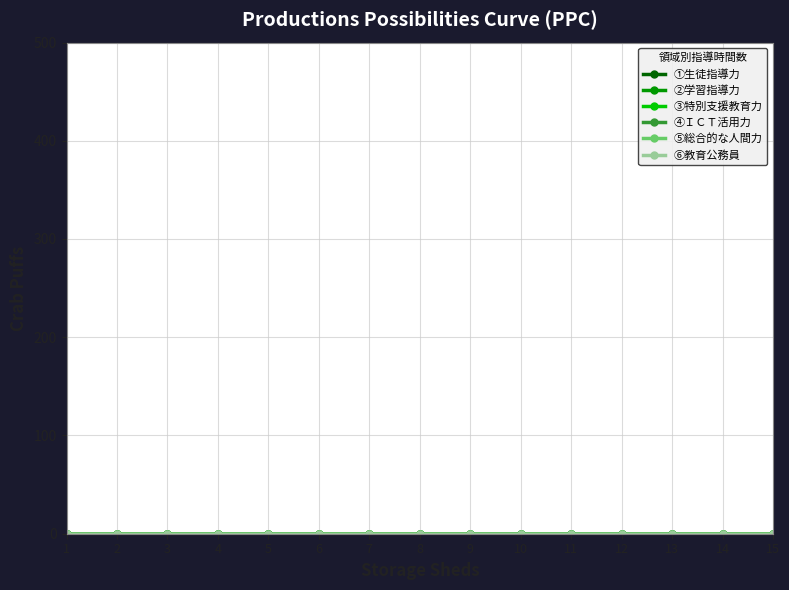

Which series has the largest range (max minus min)?

①生徒指導力